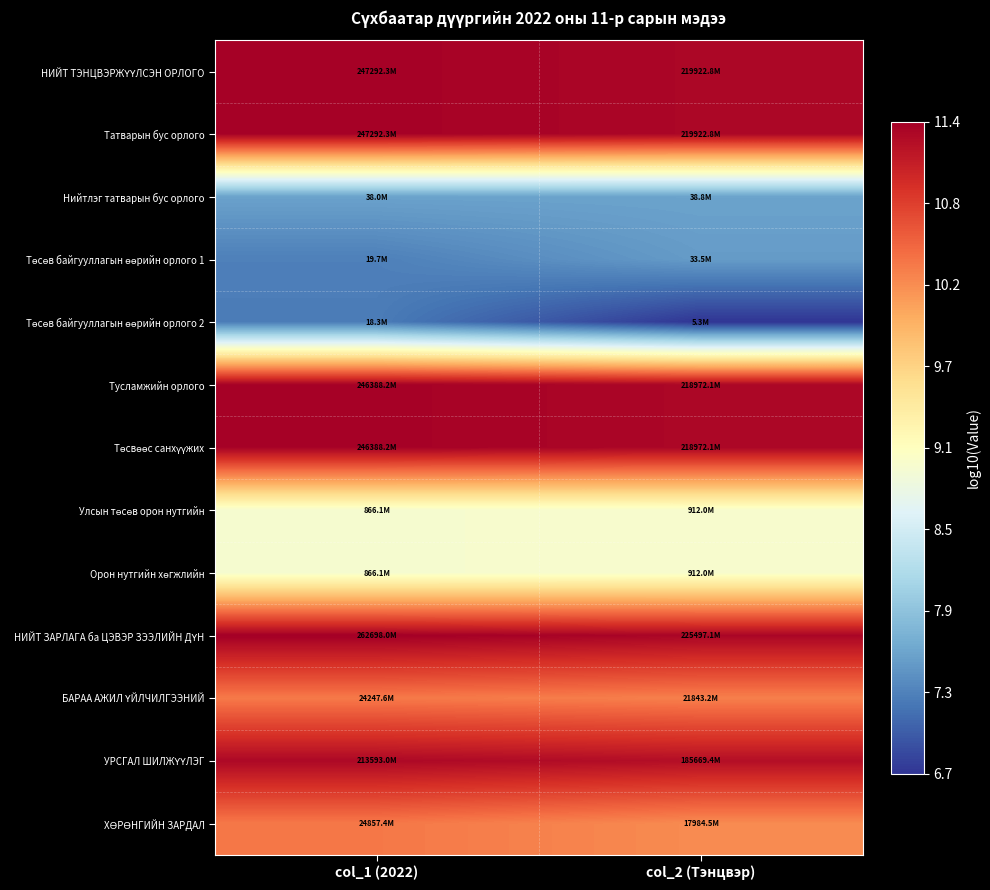

What is the total value across all series at col_2 (Тэнцвэр)?

128.3